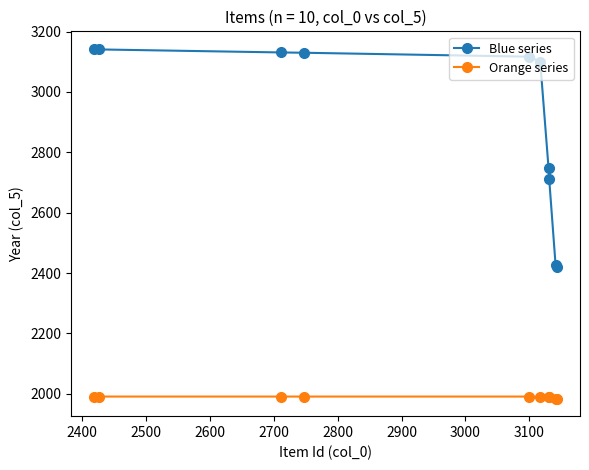

How many values in the Orange series series are below 1991?

5